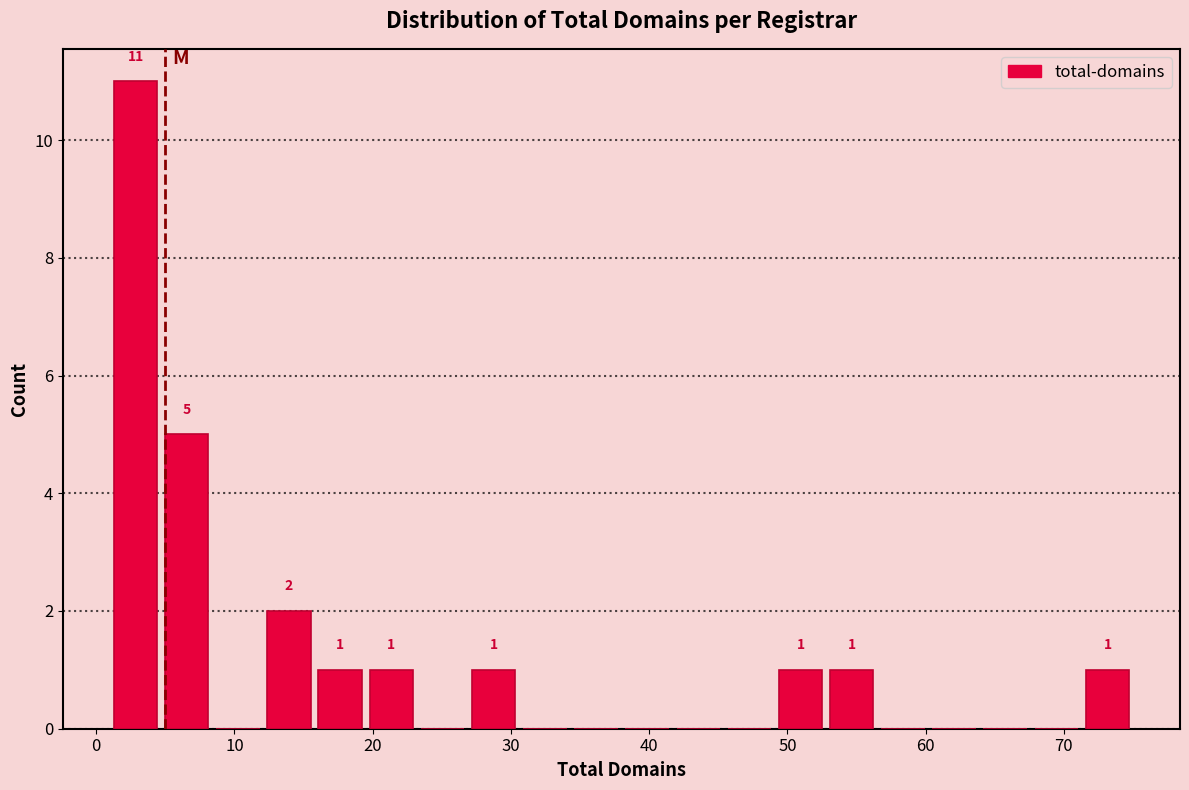

Read against the x-axis, roughly where is the centre of the tallest bar?

3